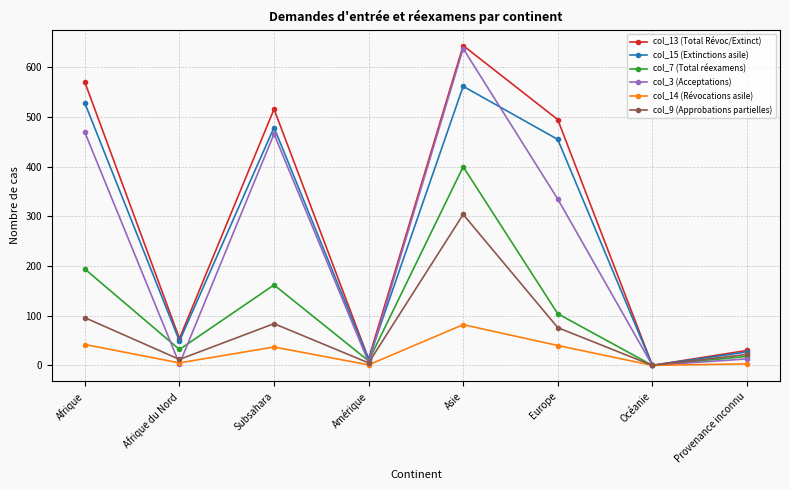

What is the average value of the col_9 (Approbations partielles) series?

75